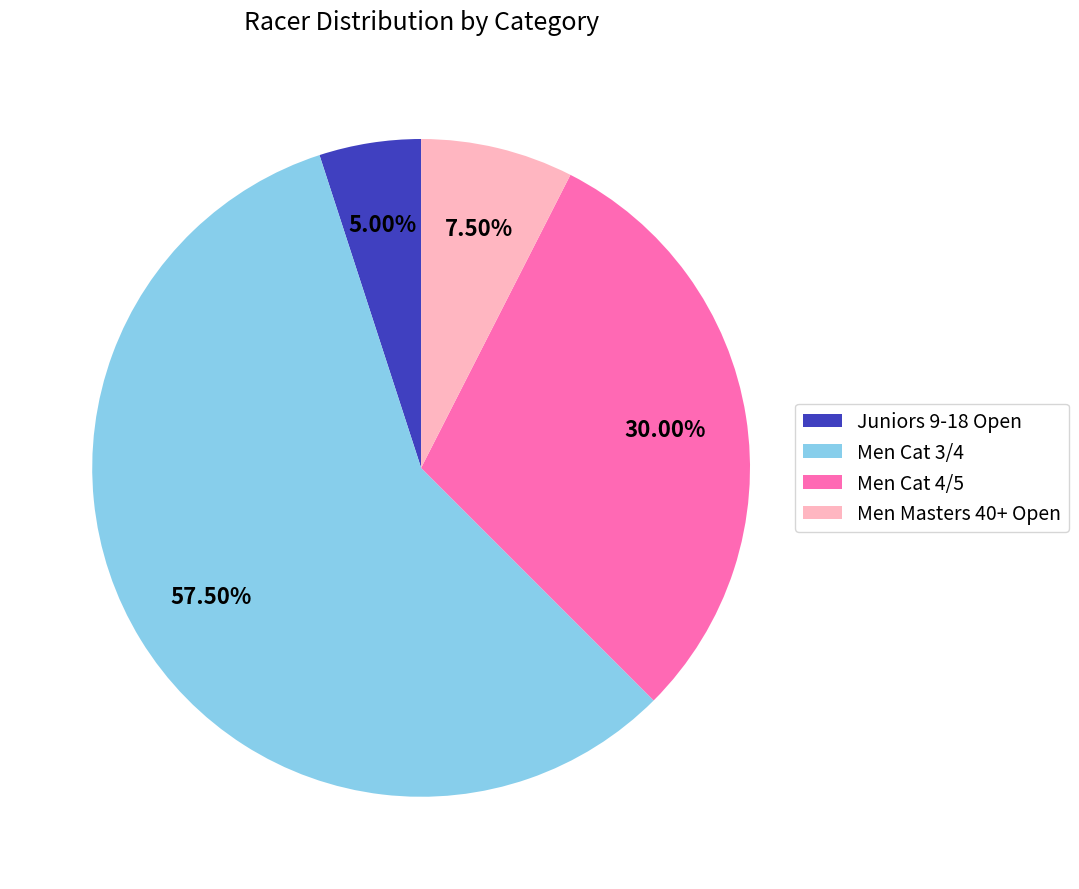

Rank the categories by value from highest to lowest.

Men Cat 3/4, Men Cat 4/5, Men Masters 40+ Open, Juniors 9-18 Open